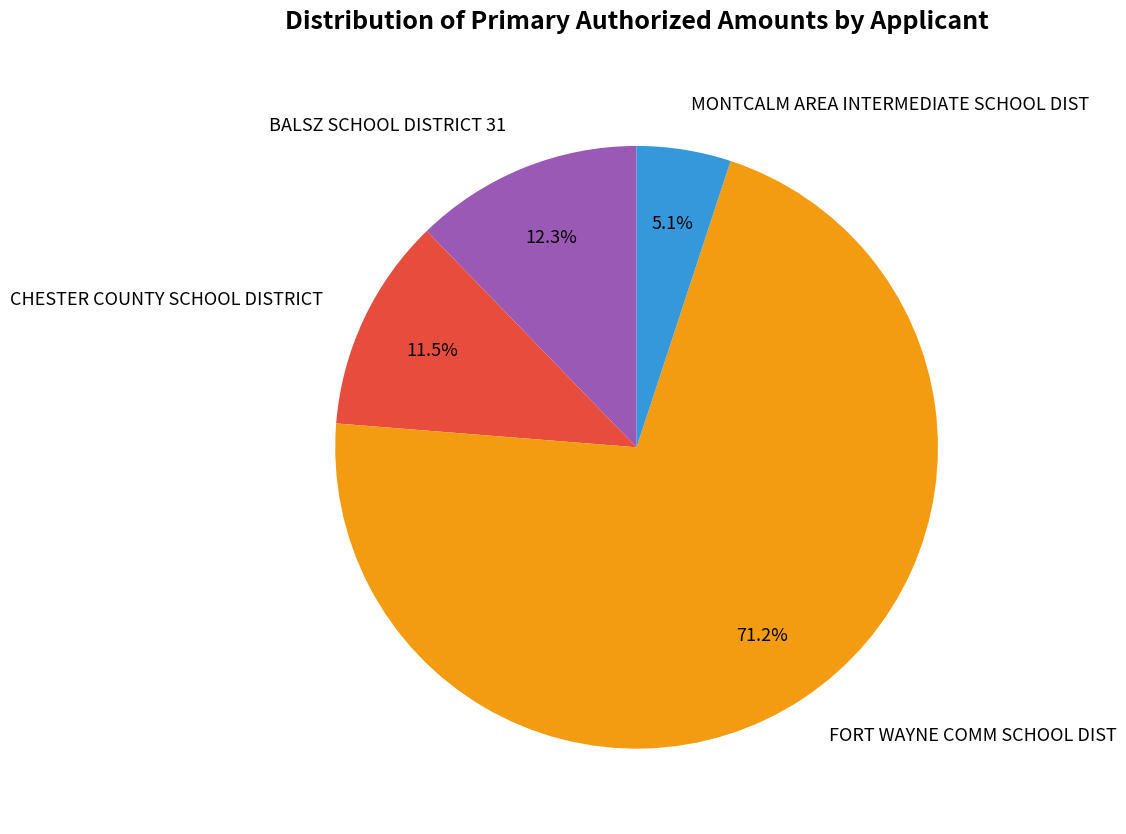

What portion of the pie excludes CHESTER COUNTY SCHOOL DISTRICT?

88.5%